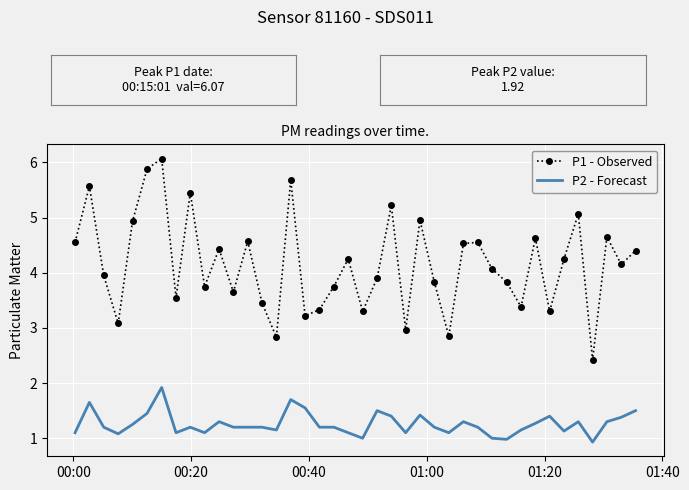

True or false: P1 - Observed and P2 - Forecast intersect in this chart.

False